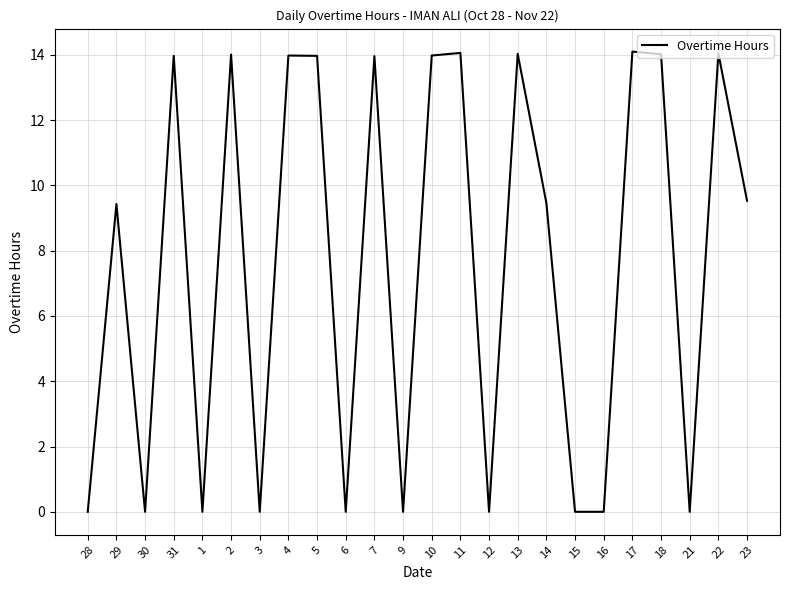

Does the chart display data point markers on the line(s)?

No